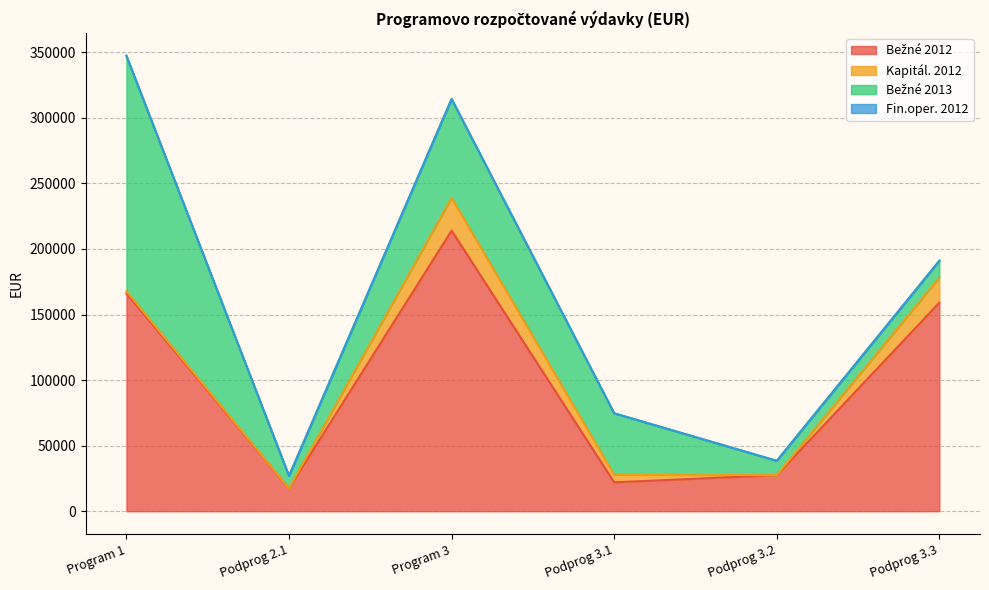

True or false: Bežné 2012 has more than 0 interior local peaks.

True